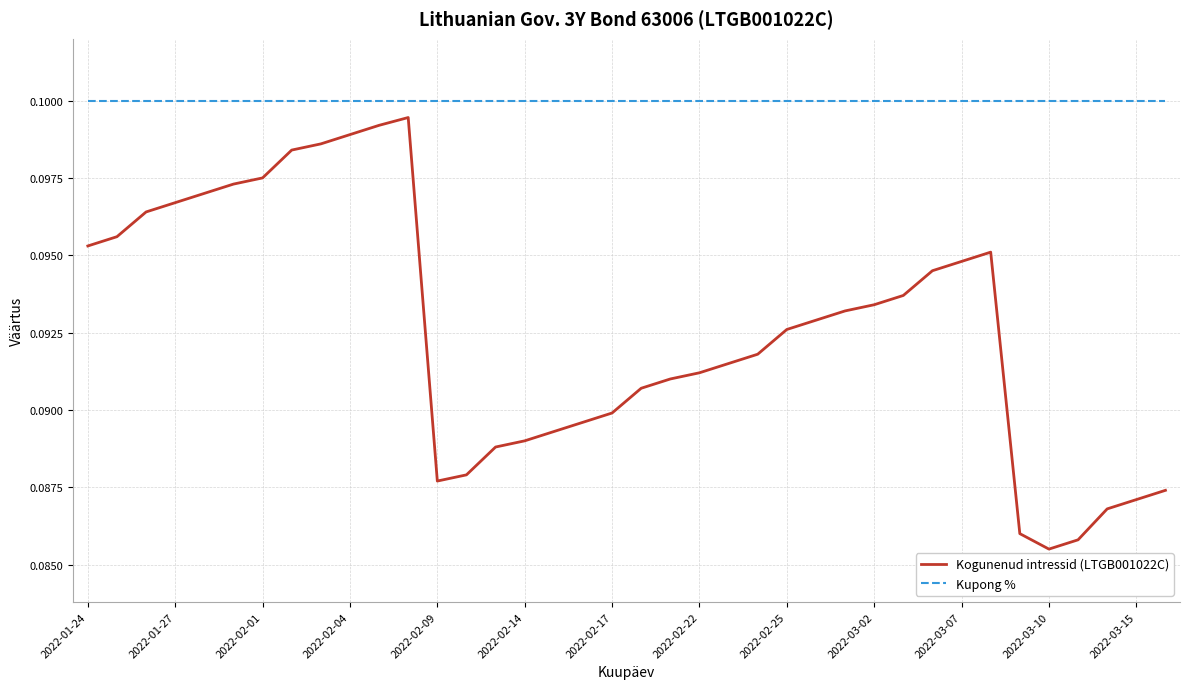

Which series has the widest spread of values?

Kogunenud intressid (LTGB001022C)